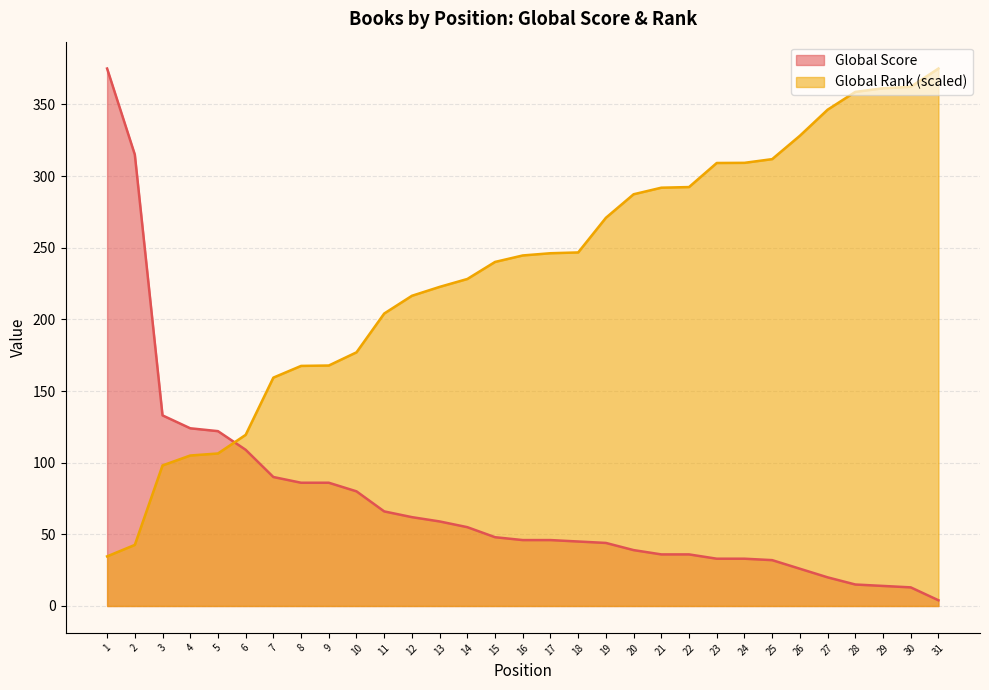

What is the value of the Global Rank (scaled) point at the 21st from the left?

291.9